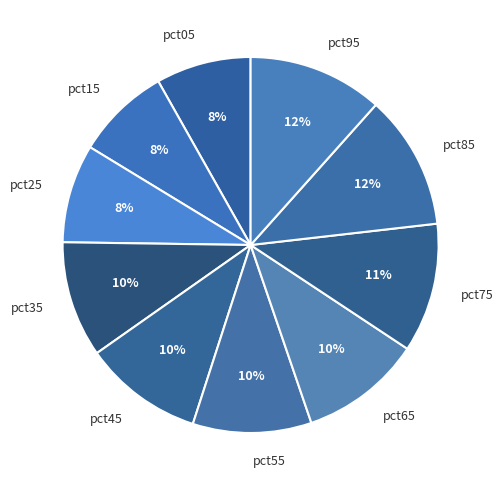

True or false: pct35 accounts for 5% of the total.

False